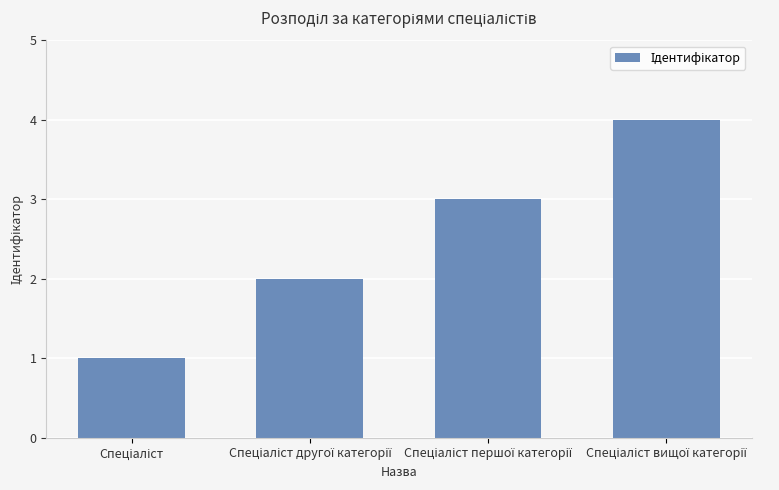

What is the sum of all values?

10